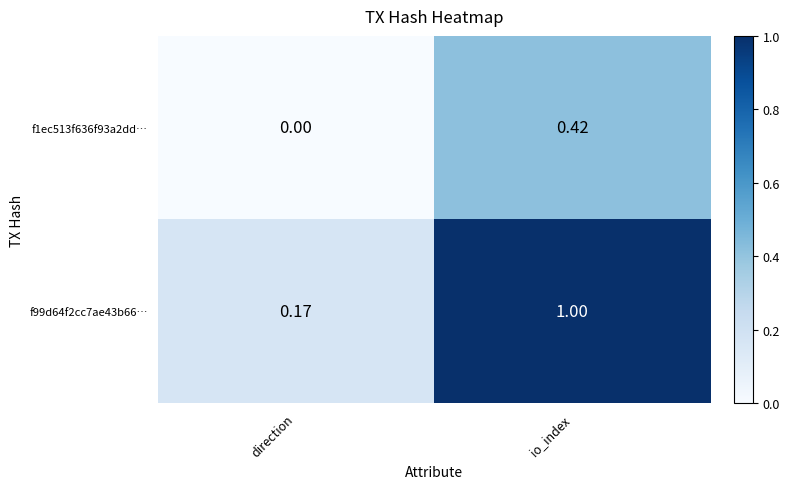

Is the value of f99d64f2cc7ae43b66… at io_index greater than the value of f1ec513f636f93a2dd… at direction?

Yes